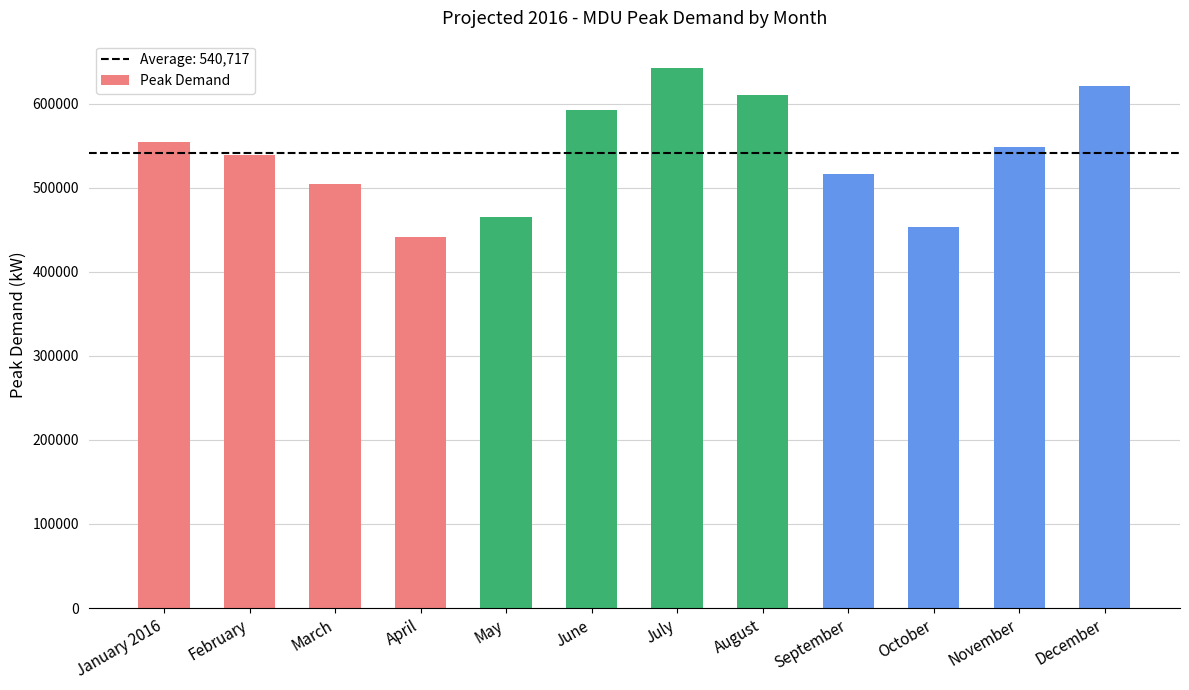

Approximately how many times larger is the value at March compared to May?

1.1